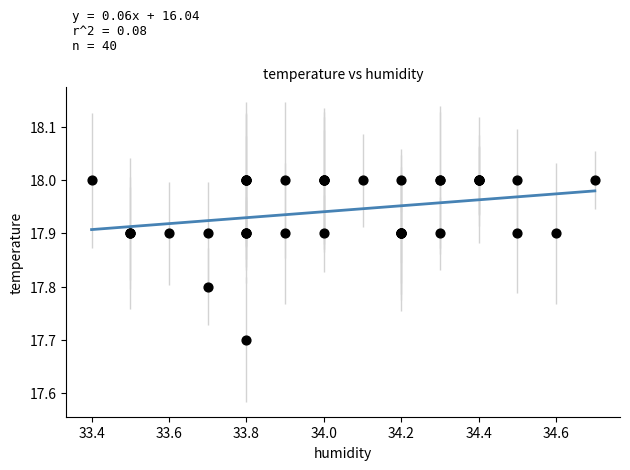

What Y value in the scatter plot is closest to 17?

17.7